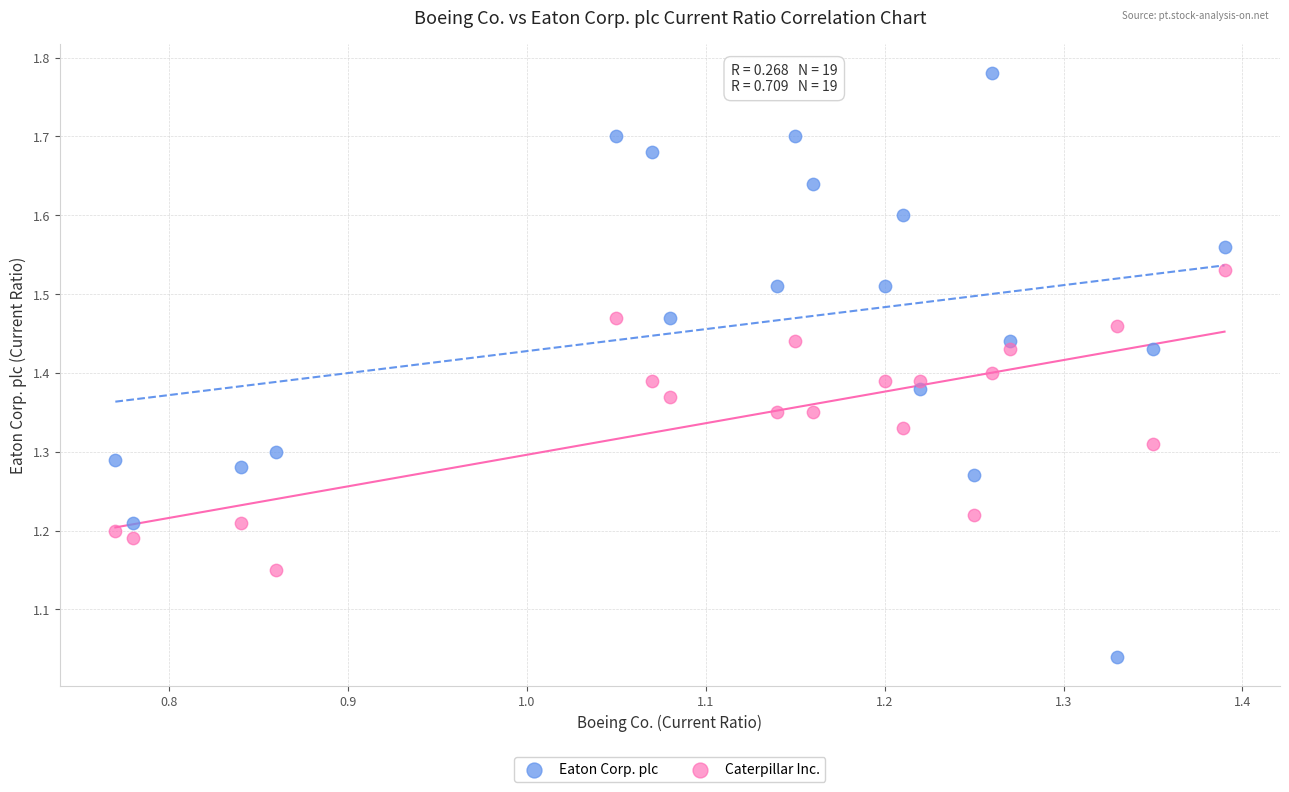

Across all data points, what is the range of Y values (max minus min)?

0.7